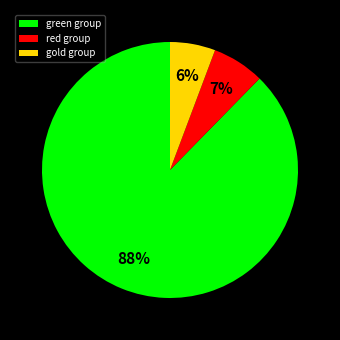

Is it true that red group is 7% of the pie?

True